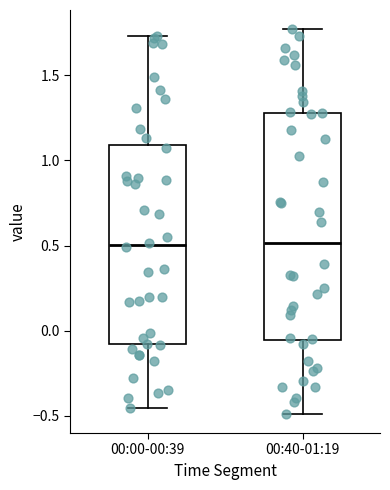

Where does the upper whisker of the box for 00:40-01:19 end on the y-axis? The values are not printed on the chart, so give them approximately, as read against the axis.

1.75